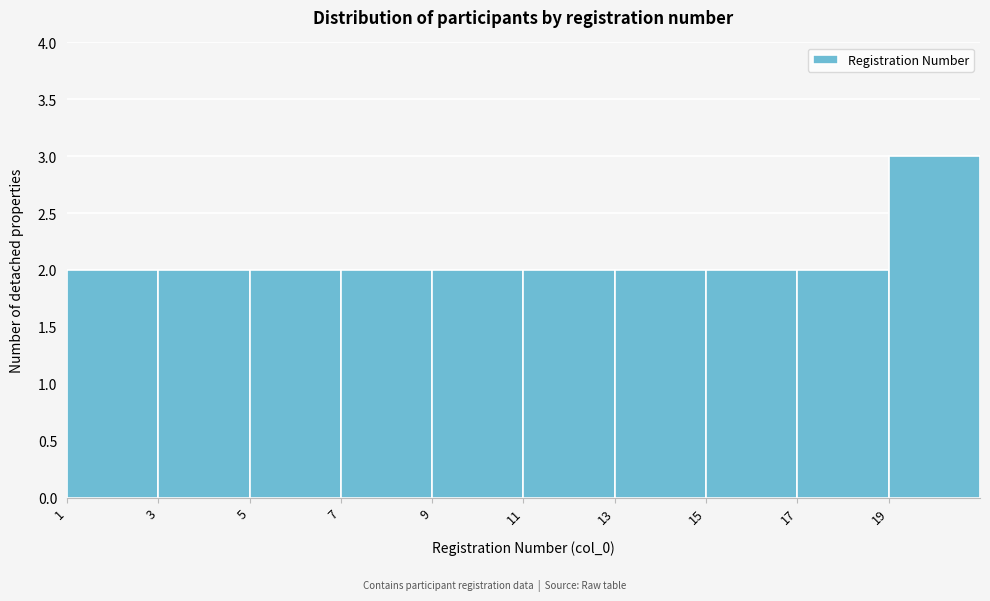

Reading left to right, transcribe this chart: for each bar, give the range it covers on the x-axis and its height. The values are not printed on the chart, so give them approximately, as read against the axis.

1 to 3: 2
3 to 5: 2
5 to 7: 2
7 to 9: 2
9 to 11: 2
11 to 13: 2
13 to 15: 2
15 to 17: 2
17 to 19: 2
19 to 21: 3